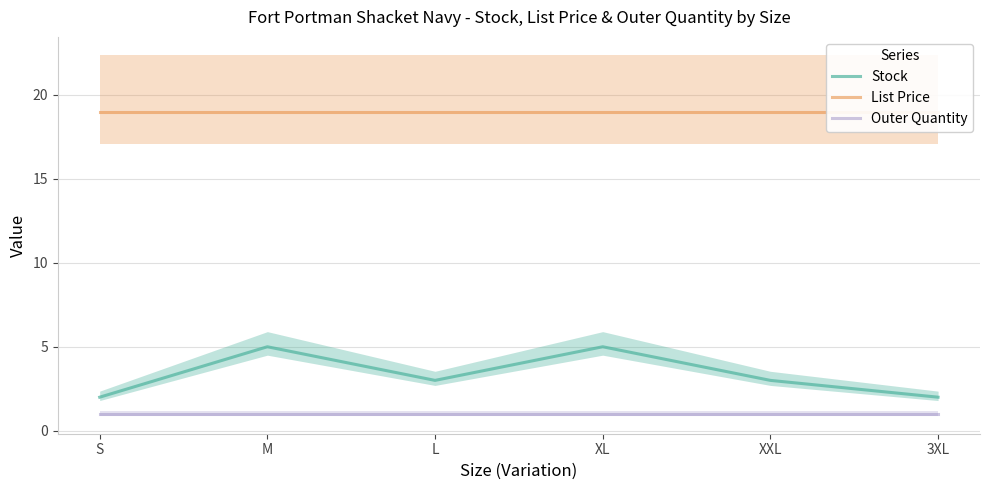

Reading left to right, transcribe all the data shown in this chart.

Stock: S=2.0	M=5.0	L=3.0	XL=5.0	XXL=3.0	3XL=2.0
List Price: S=18.9	M=18.9	L=18.9	XL=18.9	XXL=18.9	3XL=18.9
Outer Quantity: S=1.0	M=1.0	L=1.0	XL=1.0	XXL=1.0	3XL=1.0